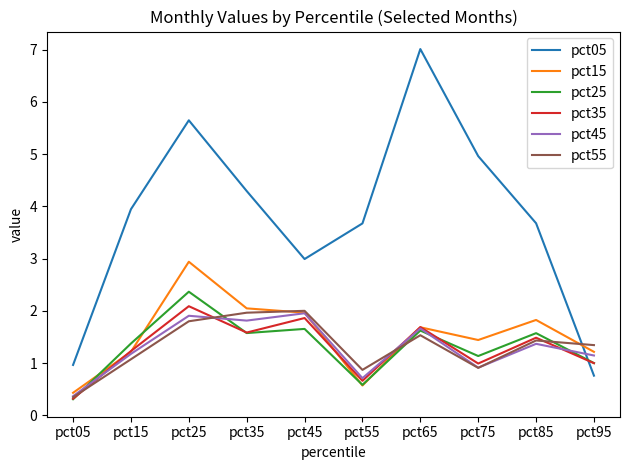

At which label does pct15 first exceed 1?

pct15